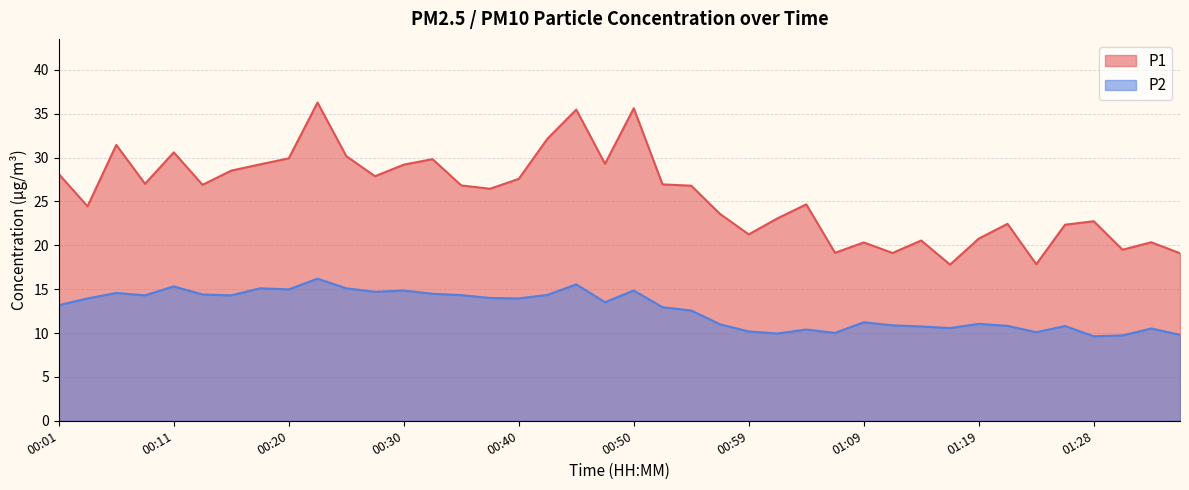

Which series has the largest range (max minus min)?

P1